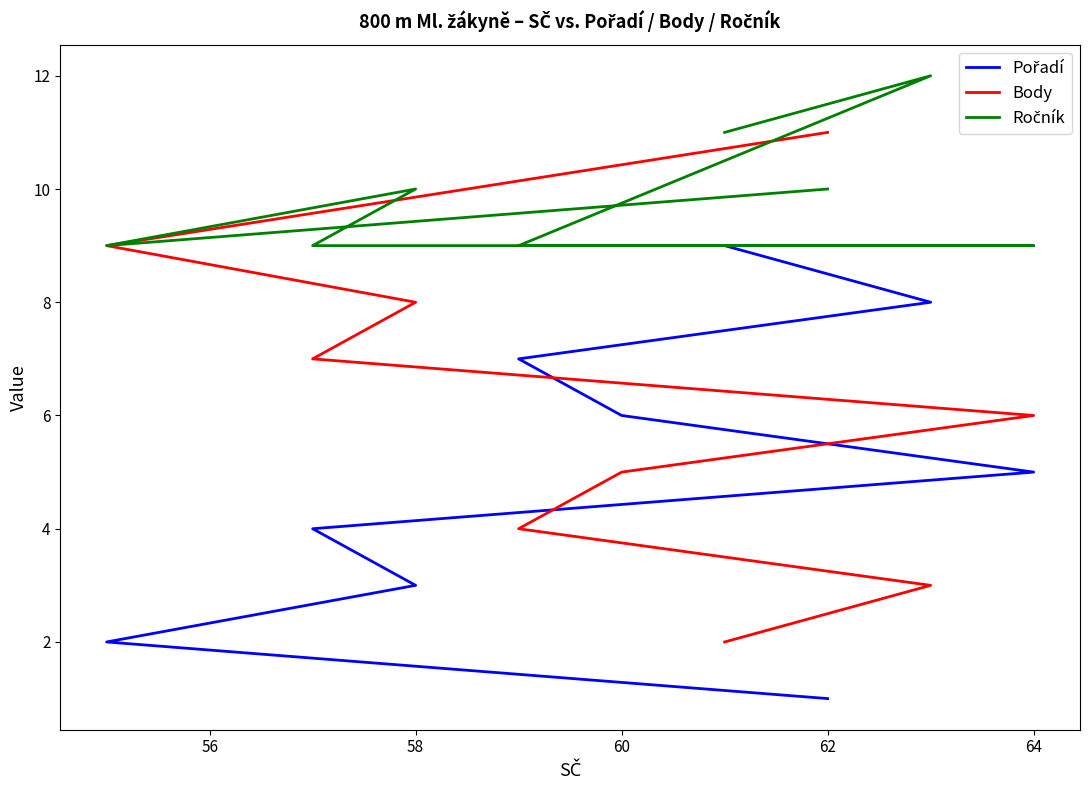

True or false: Ročník has more than 1 interior local peaks.

True